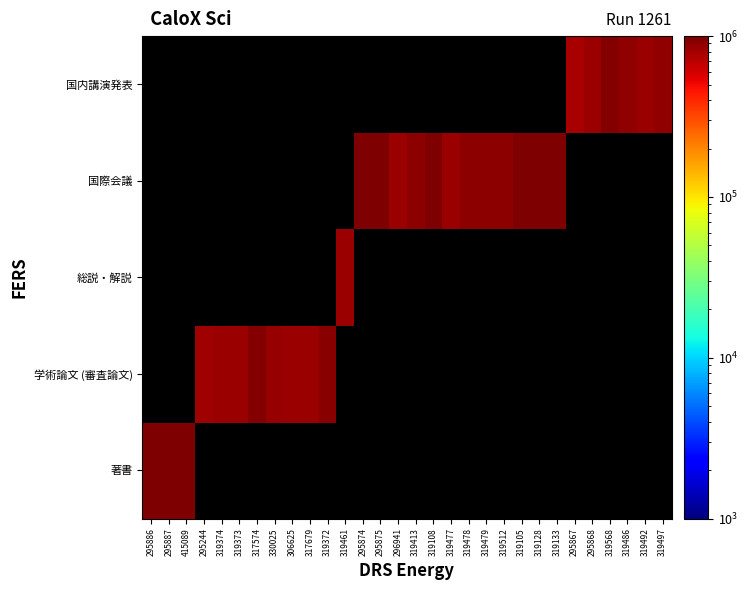

What is the difference between the highest and lowest values at 319512?

902920